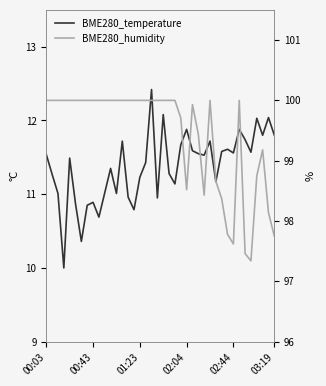

At which category does BME280_humidity reach its first local peak?

25